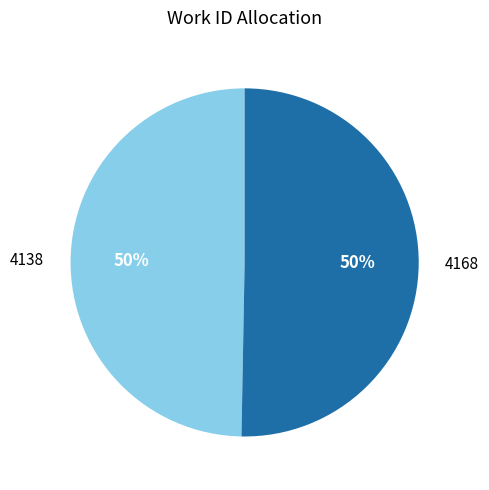

To the nearest percent, what is the average slice percentage?

50%